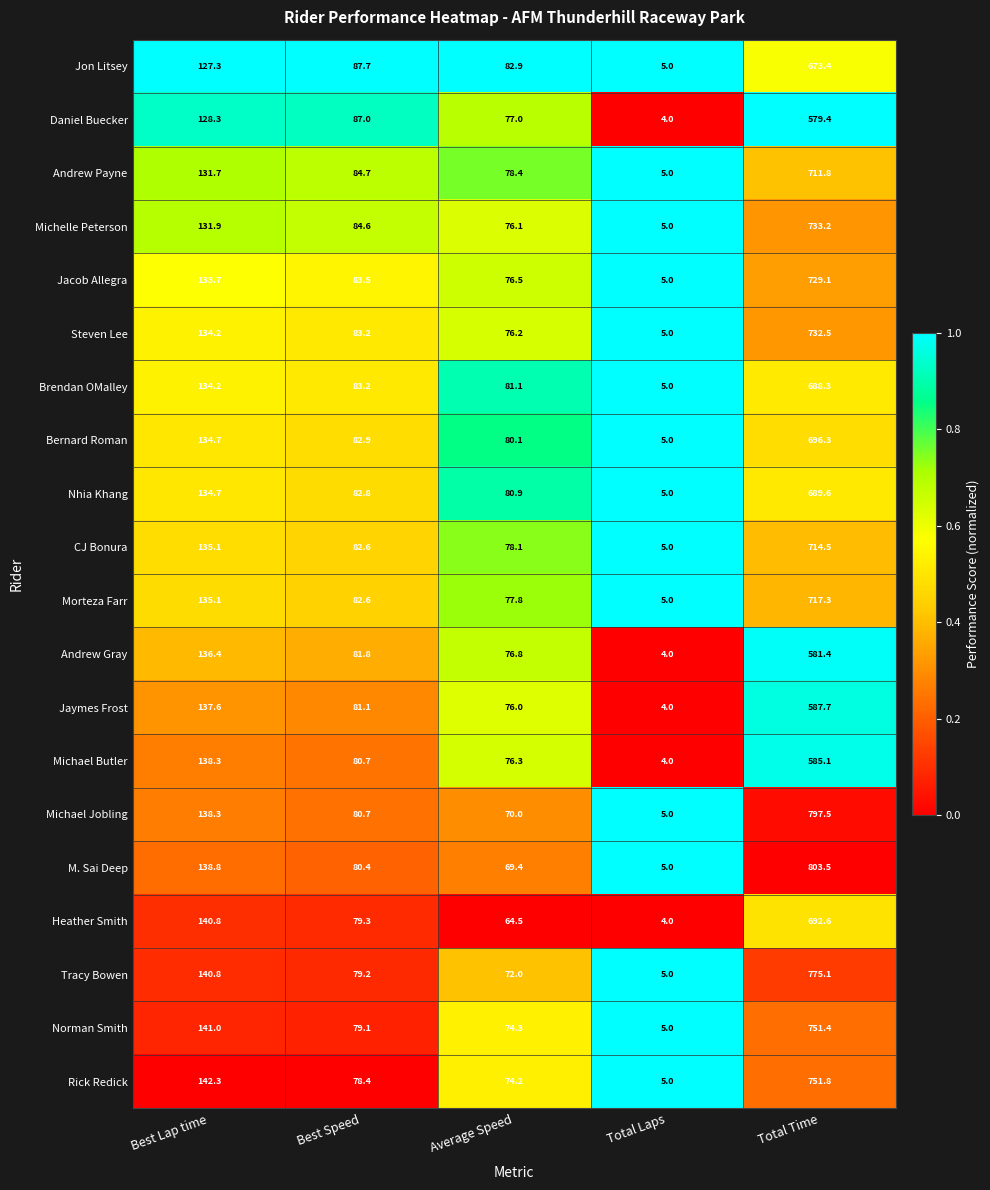

Which category has the highest value across all series?

Total Time